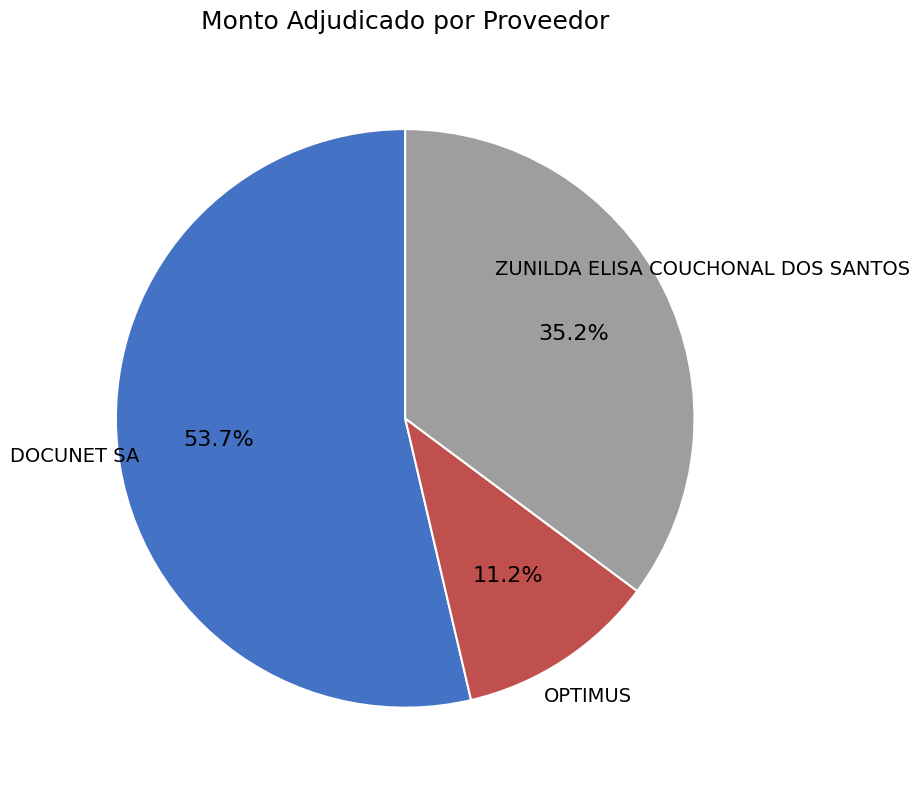

To the nearest percent, what is the average slice percentage?

33%